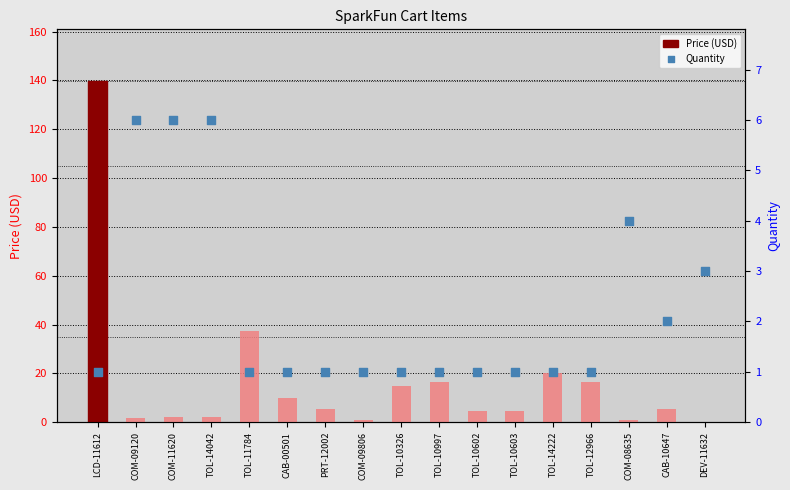

What is the total value across all series at DEV-11632?

3.1